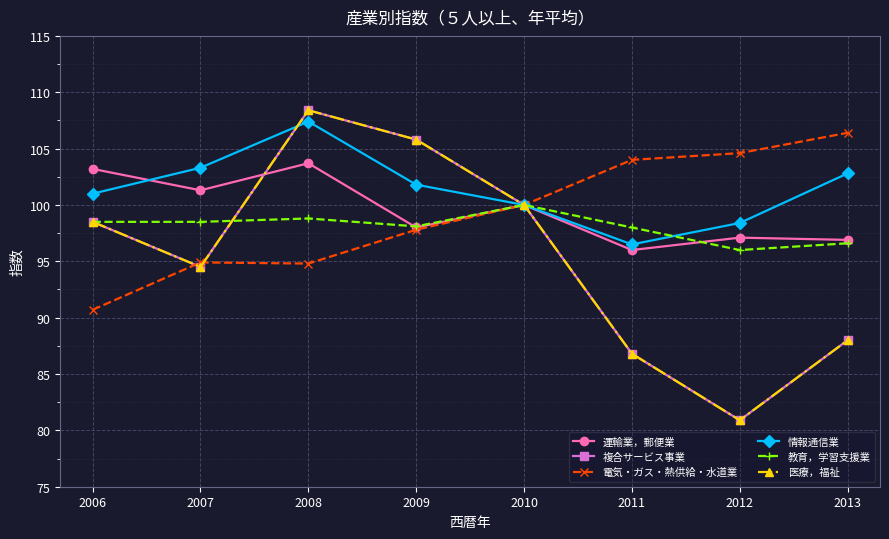

Is this an area chart (filled region under the line)?

No